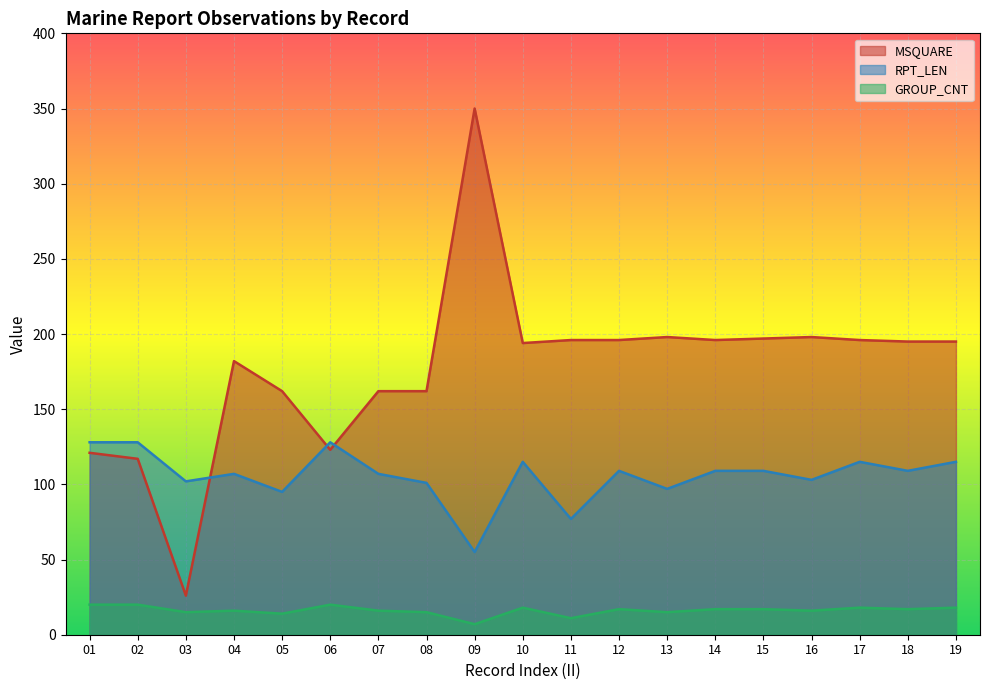

List the series in order of their overall mean, highest first.

MSQUARE, RPT_LEN, GROUP_CNT